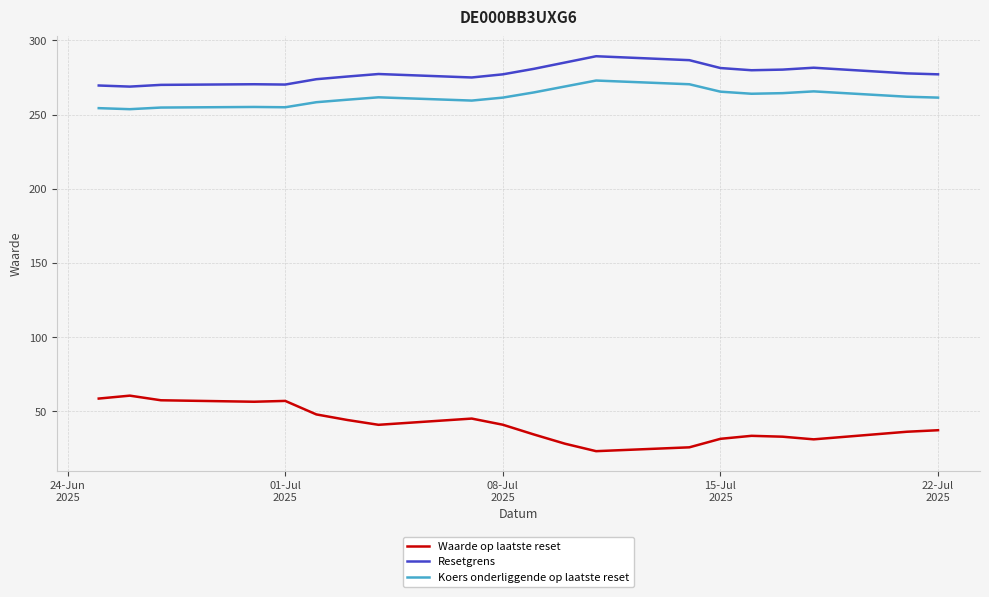

What is the maximum value shown in the chart?

289.3